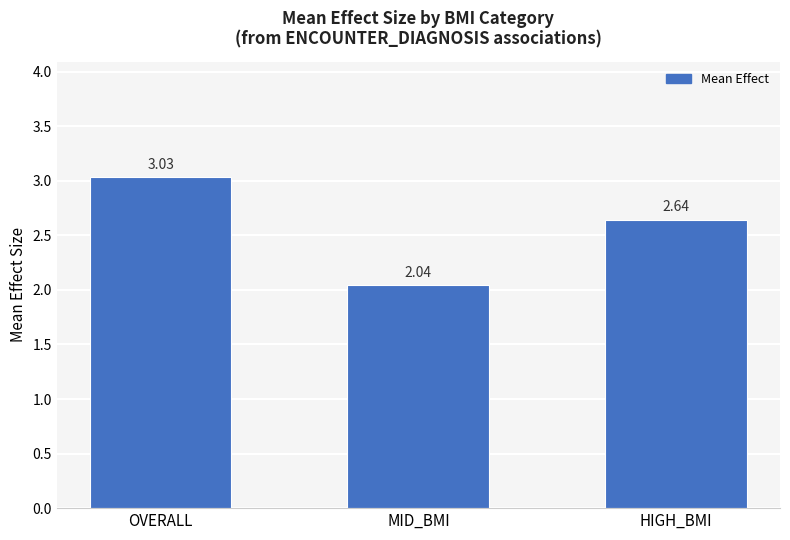

What is the sum of the values at MID_BMI and OVERALL?

5.1